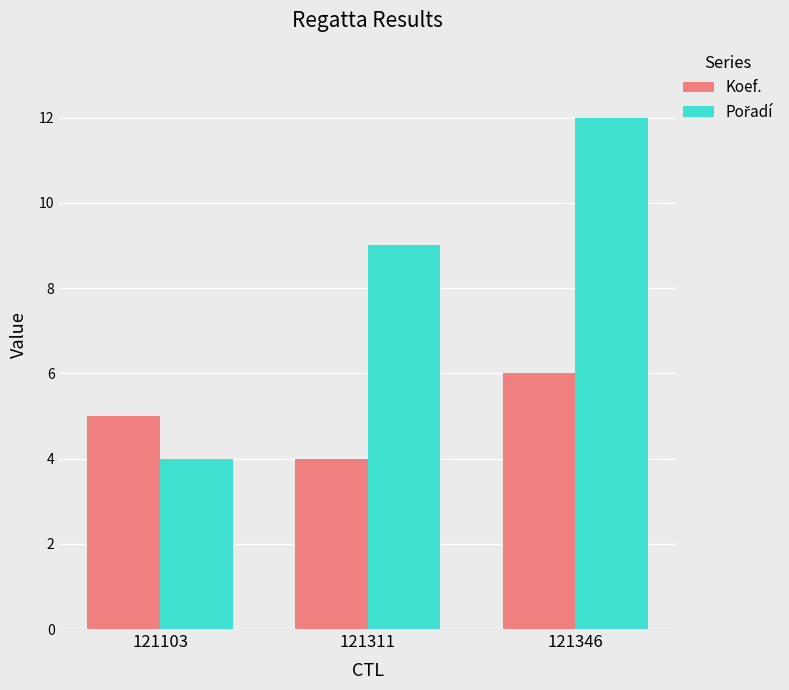

What is the sum of all Koef. values?

15